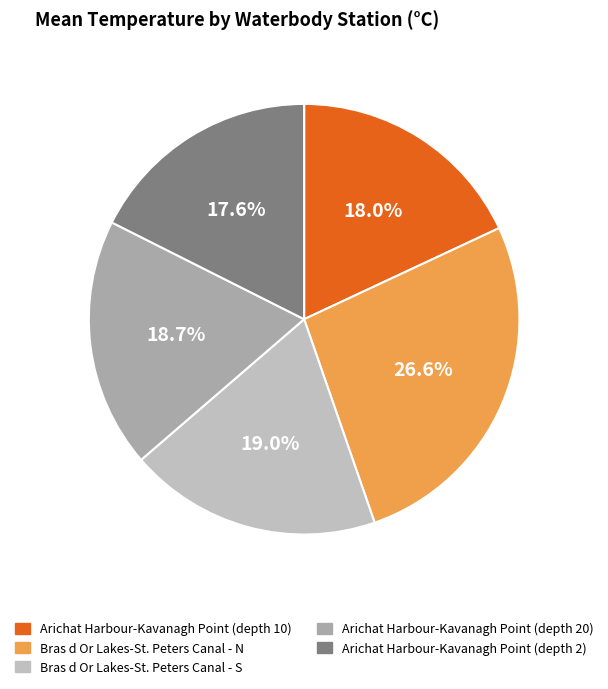

Which category has the biggest portion of the pie?

Bras d Or Lakes-St. Peters Canal - N